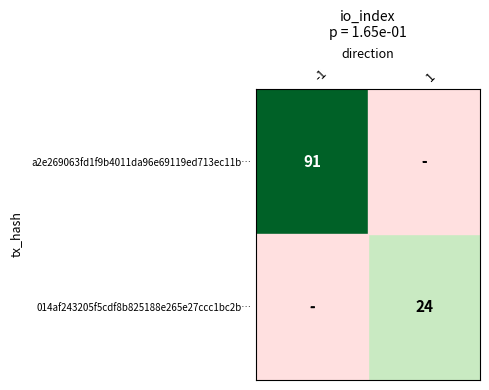

True or false: 014af243205f5cdf8b825188e265e27ccc1bc2b… has a value of 24 at 1.

True